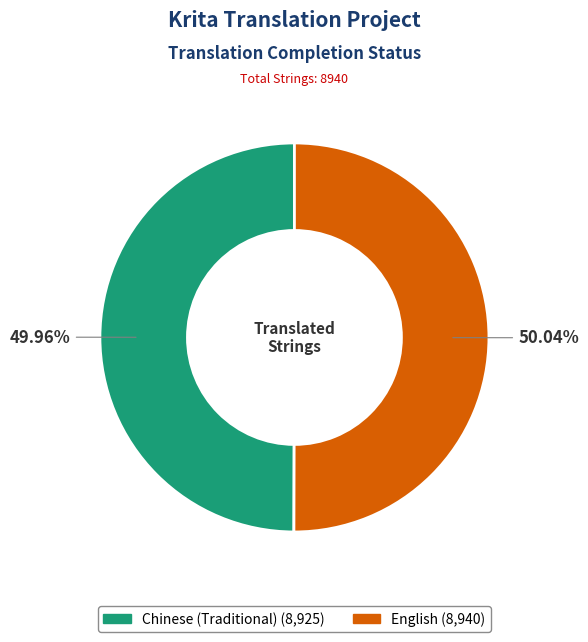

To the nearest percent, what percentage of the pie is English?

50%